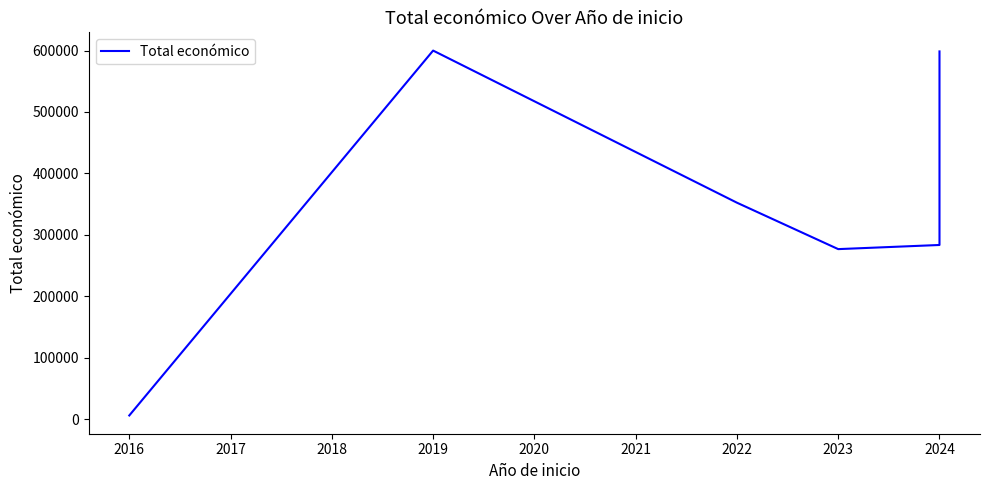

How many points are lower than both their immediate neighbors (excluding endpoints)?

1